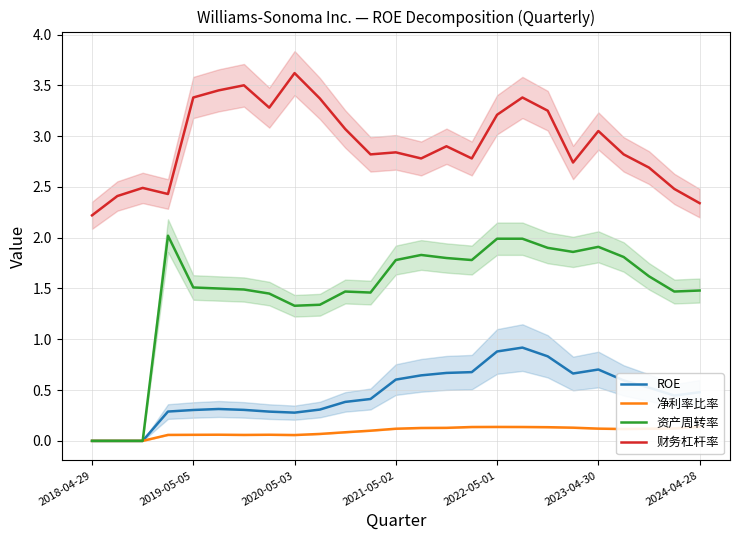

What are all the series names shown in the legend?

ROE, 净利率比率, 资产周转率, 财务杠杆率